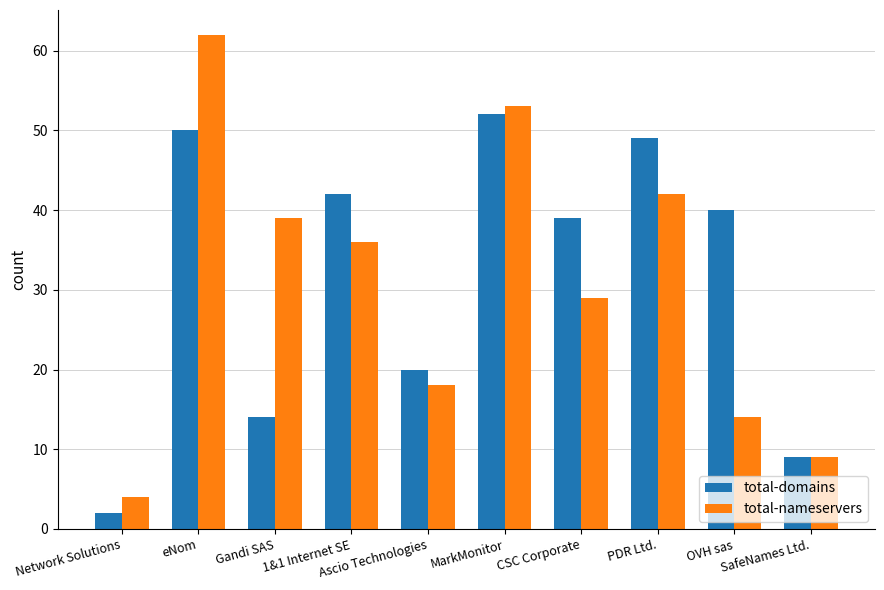

What is the difference between the maximum and minimum values in the total-nameservers series?

58